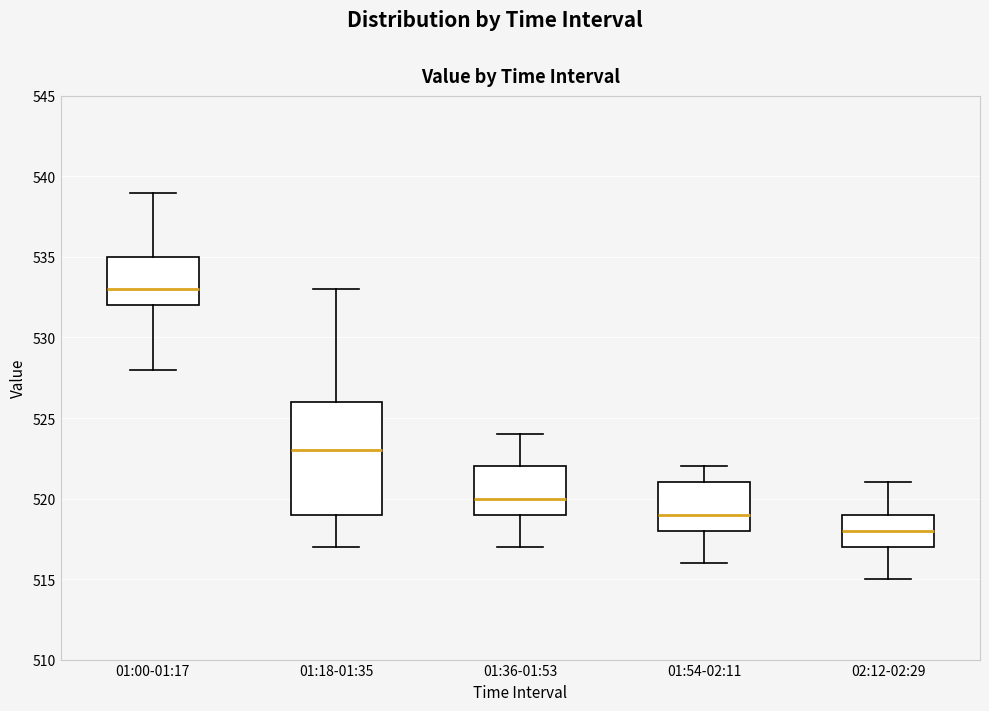

Which box has the lowest median line?

02:12-02:29